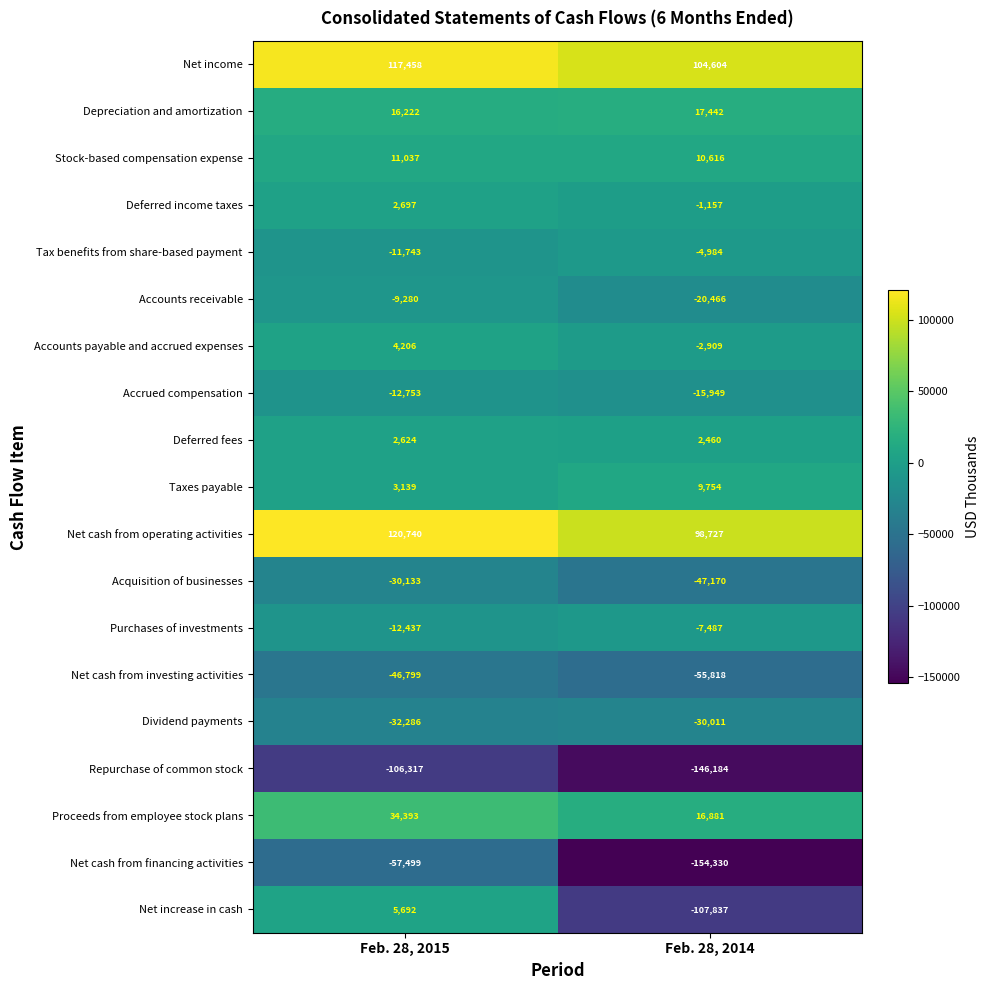

What is the sum of the Net income values at Feb. 28, 2015 and Feb. 28, 2014?

222062